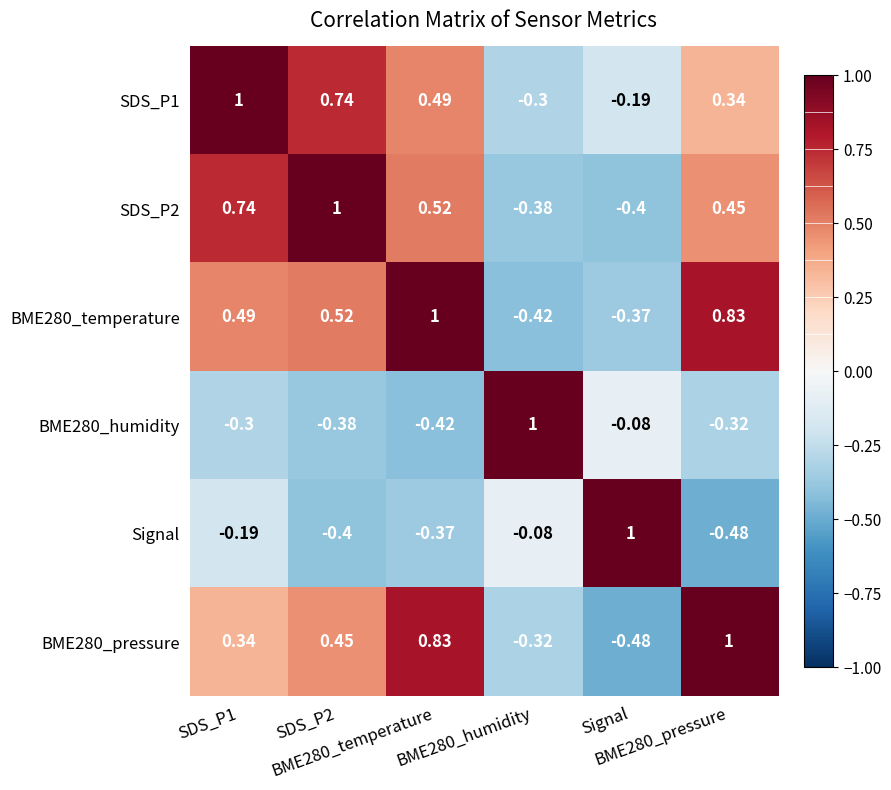

Reading right to left, transcribe all the data shown in this chart.

SDS_P1: BME280_pressure=0.3	Signal=-0.2	BME280_humidity=-0.3	BME280_temperature=0.5	SDS_P2=0.7	SDS_P1=1.0
SDS_P2: BME280_pressure=0.5	Signal=-0.4	BME280_humidity=-0.4	BME280_temperature=0.5	SDS_P2=1.0	SDS_P1=0.7
BME280_temperature: BME280_pressure=0.8	Signal=-0.4	BME280_humidity=-0.4	BME280_temperature=1.0	SDS_P2=0.5	SDS_P1=0.5
BME280_humidity: BME280_pressure=-0.3	Signal=-0.1	BME280_humidity=1.0	BME280_temperature=-0.4	SDS_P2=-0.4	SDS_P1=-0.3
Signal: BME280_pressure=-0.5	Signal=1.0	BME280_humidity=-0.1	BME280_temperature=-0.4	SDS_P2=-0.4	SDS_P1=-0.2
BME280_pressure: BME280_pressure=1.0	Signal=-0.5	BME280_humidity=-0.3	BME280_temperature=0.8	SDS_P2=0.5	SDS_P1=0.3